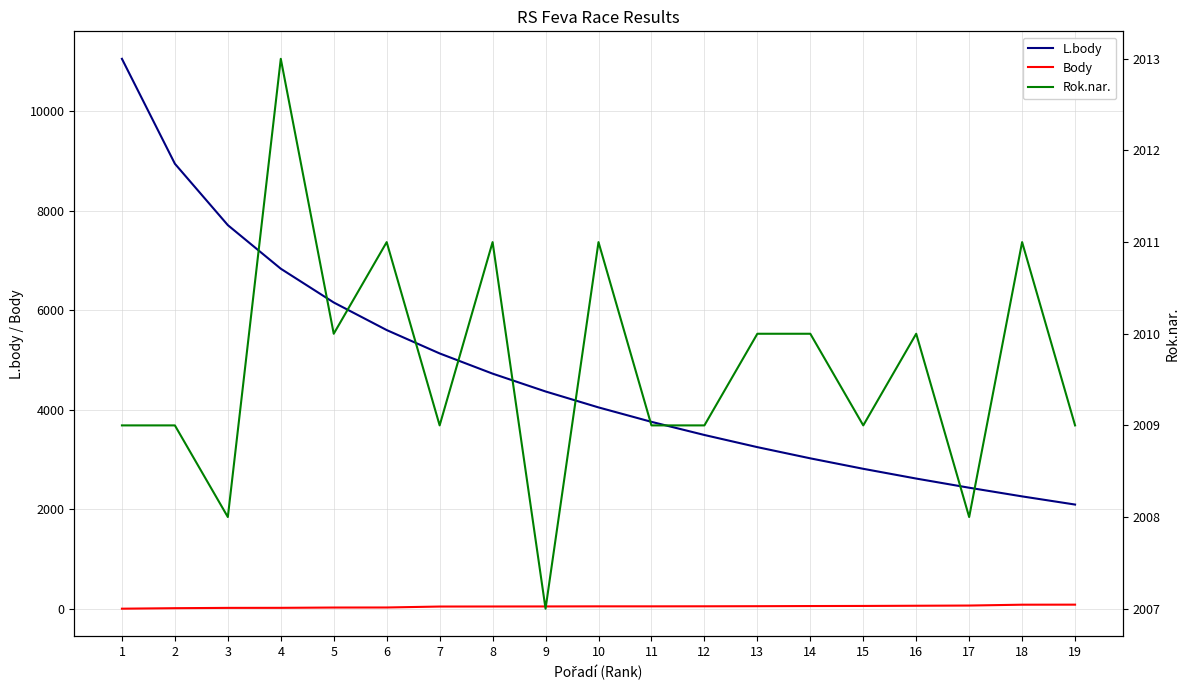

Which series has the largest total across all categories?

L.body